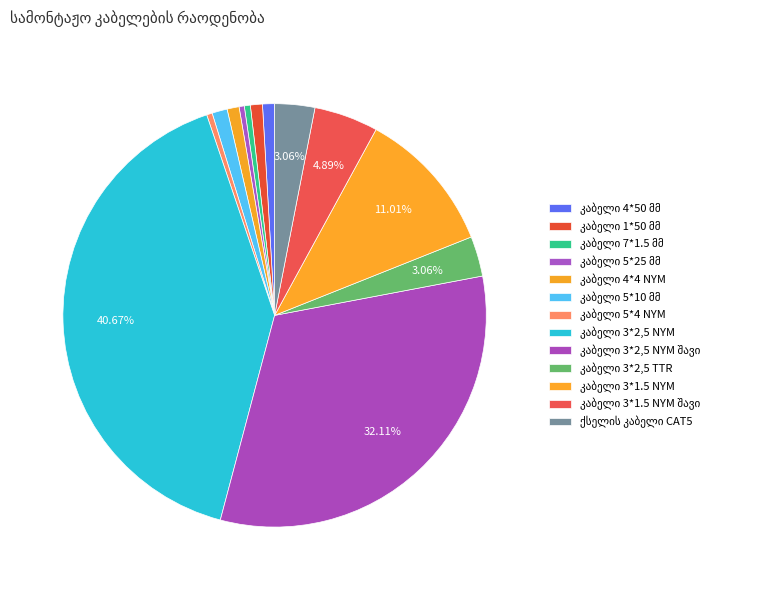

How many segments does this pie chart have?

13